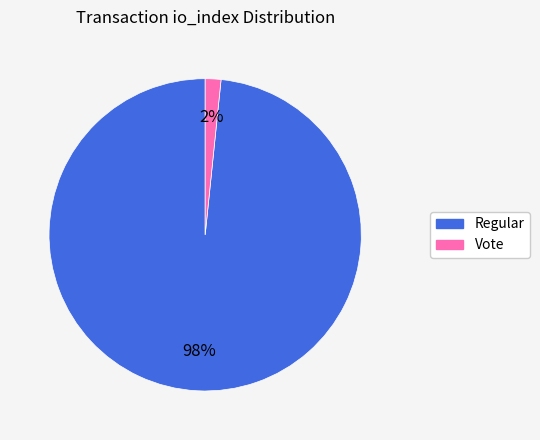

Is there a majority slice in this chart?

Yes